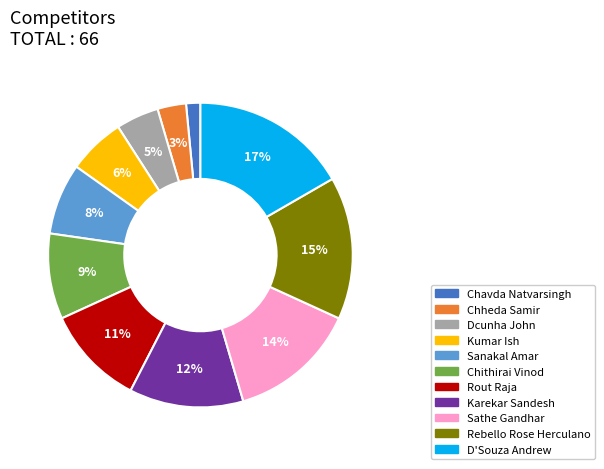

What is the smallest slice in the pie chart?

Chavda Natvarsingh